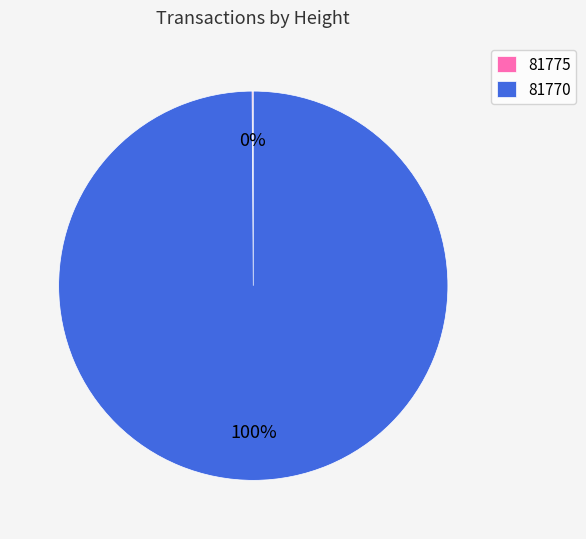

To the nearest percent, what is the difference between the largest and smallest slice percentages?

100%